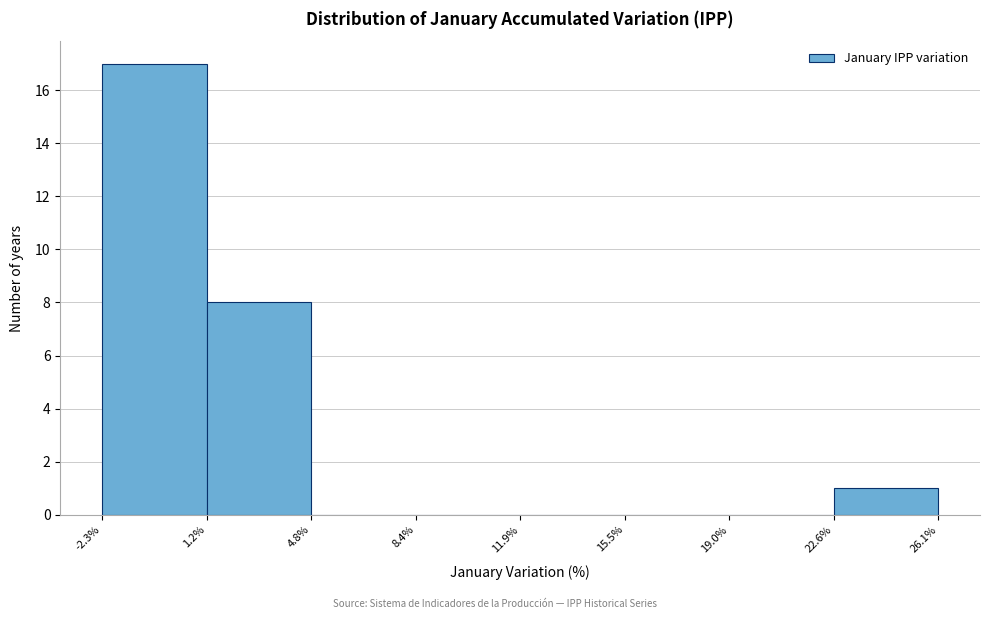

Reading left to right, transcribe this chart: for each bar, give the range it covers on the x-axis and its height. The values are not printed on the chart, so give them approximately, as read against the axis.

-2.3% to 1.2%: 17
1.2% to 4.8%: 8
4.8% to 8.4%: 0
8.4% to 11.9%: 0
11.9% to 15.5%: 0
15.5% to 19.0%: 0
19.0% to 22.6%: 0
22.6% to 26.1%: 1